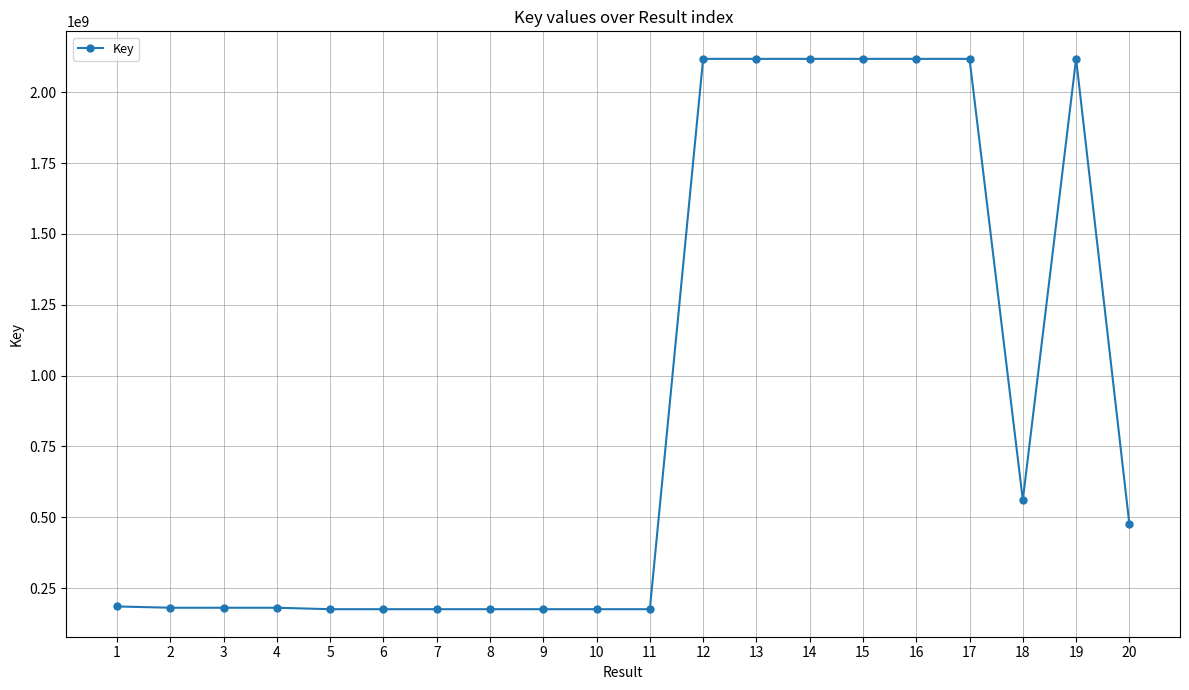

What is the maximum value shown in the chart?

2117921309